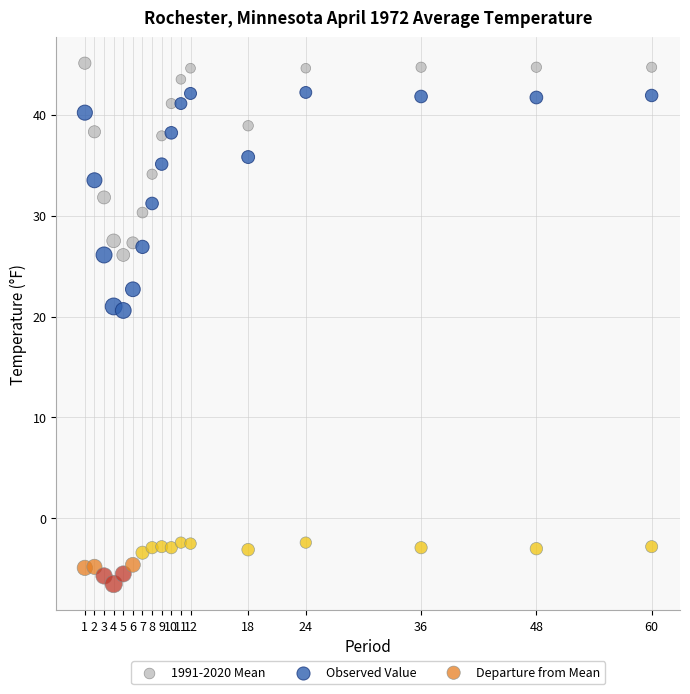

Across all data points, what is the range of X values (max minus min)?

59.0